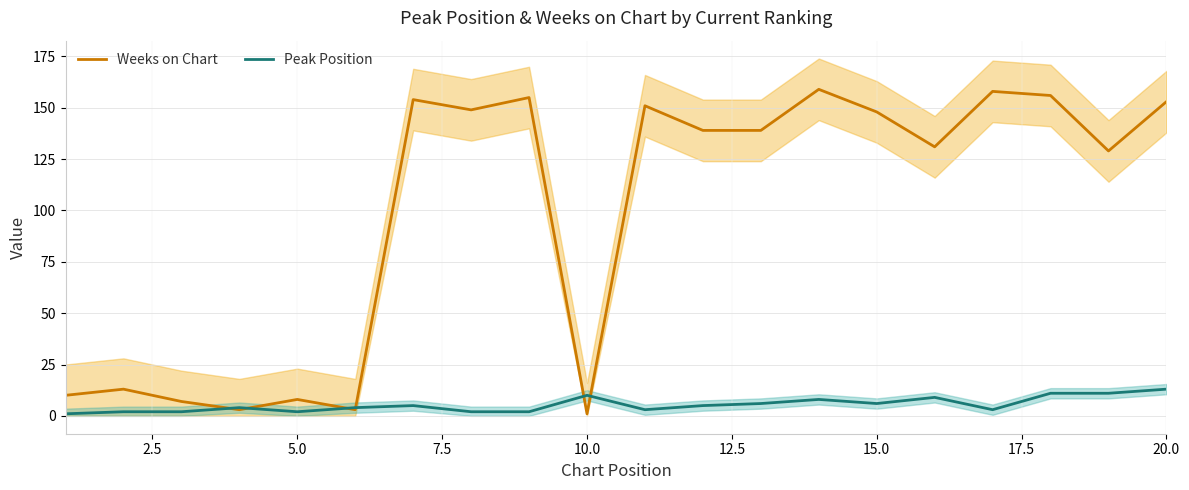

How many interior local valleys does the Peak Position series have?

4